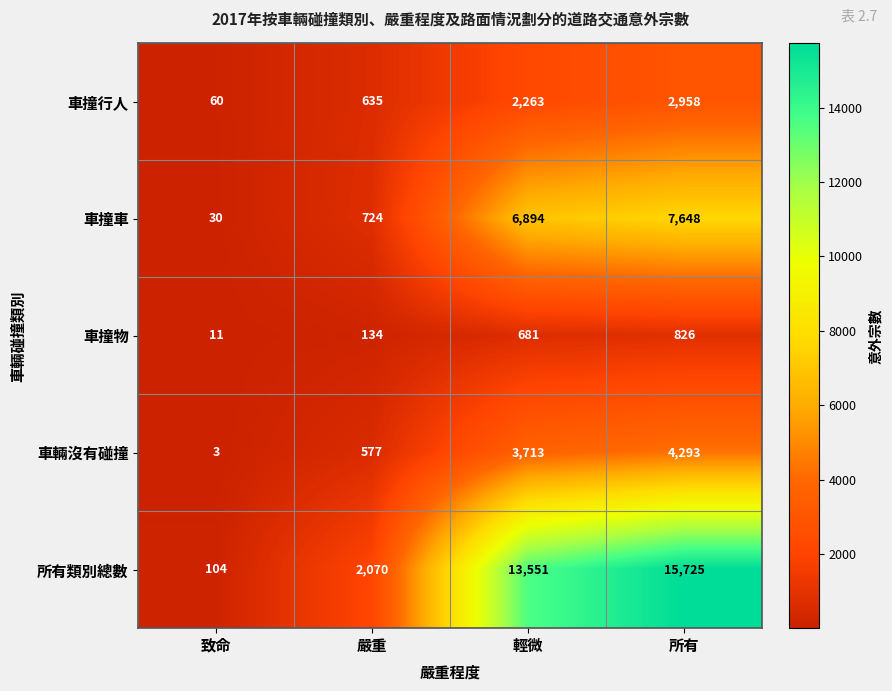

What is the difference between the 所有類別總數 values at 嚴重 and 輕微?

11481